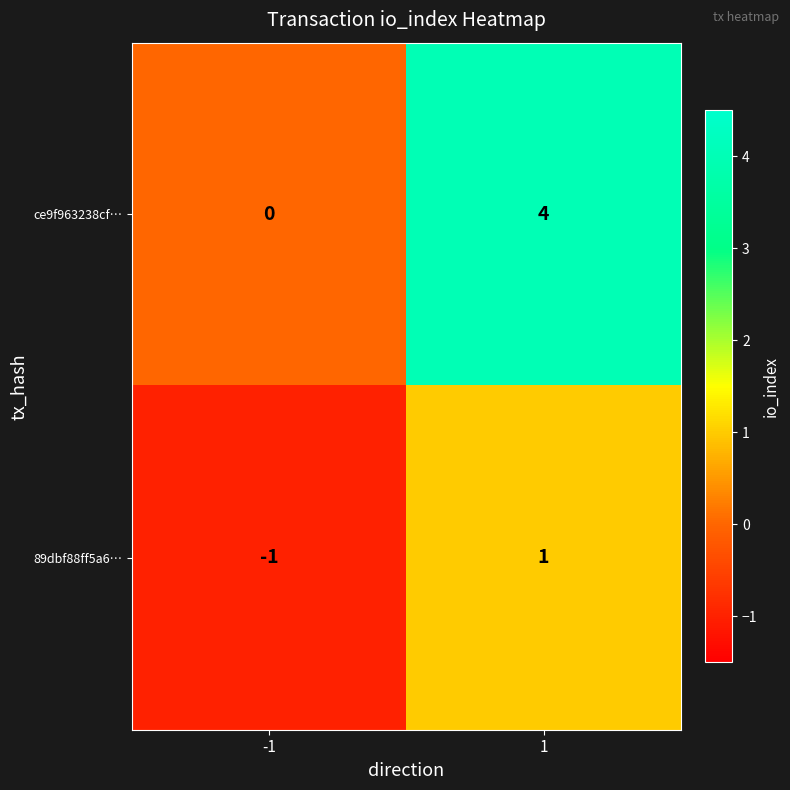

Which series changed the most between -1 and 1?

ce9f963238cf…